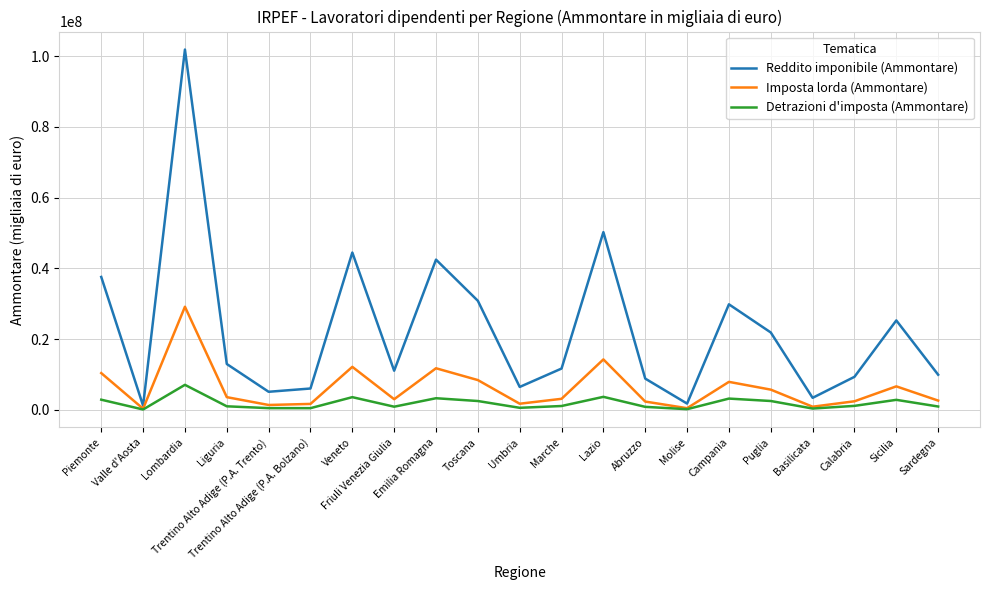

List the series in order of their peak value, highest first.

Reddito imponibile (Ammontare), Imposta lorda (Ammontare), Detrazioni d'imposta (Ammontare)